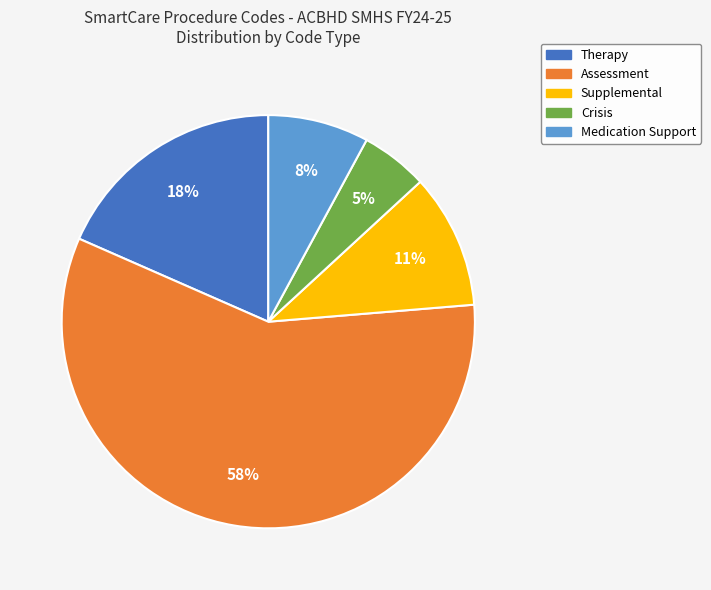

To the nearest percent, what is the difference between the largest and smallest slice percentages?

53%